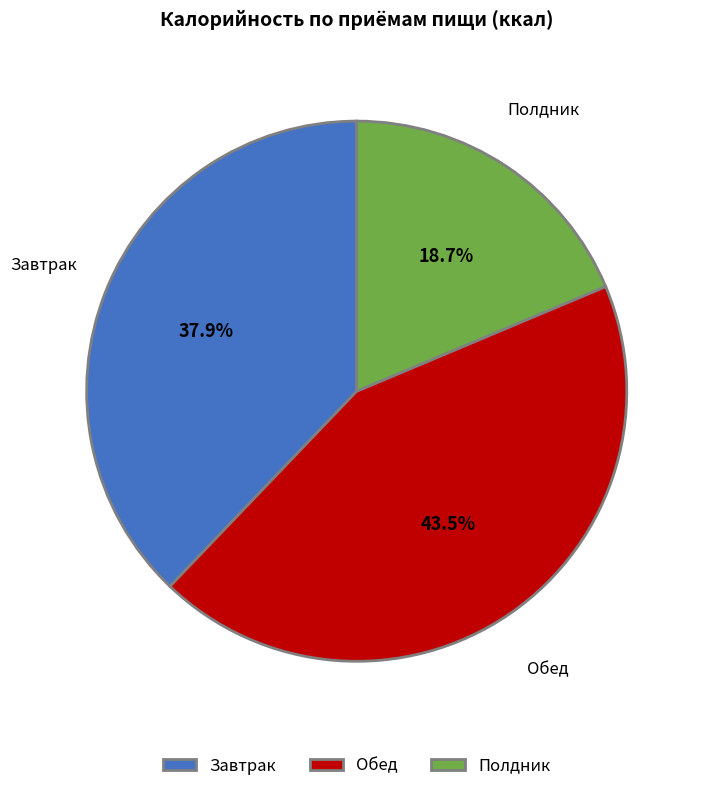

What percentage is NOT represented by Обед?

56.5%